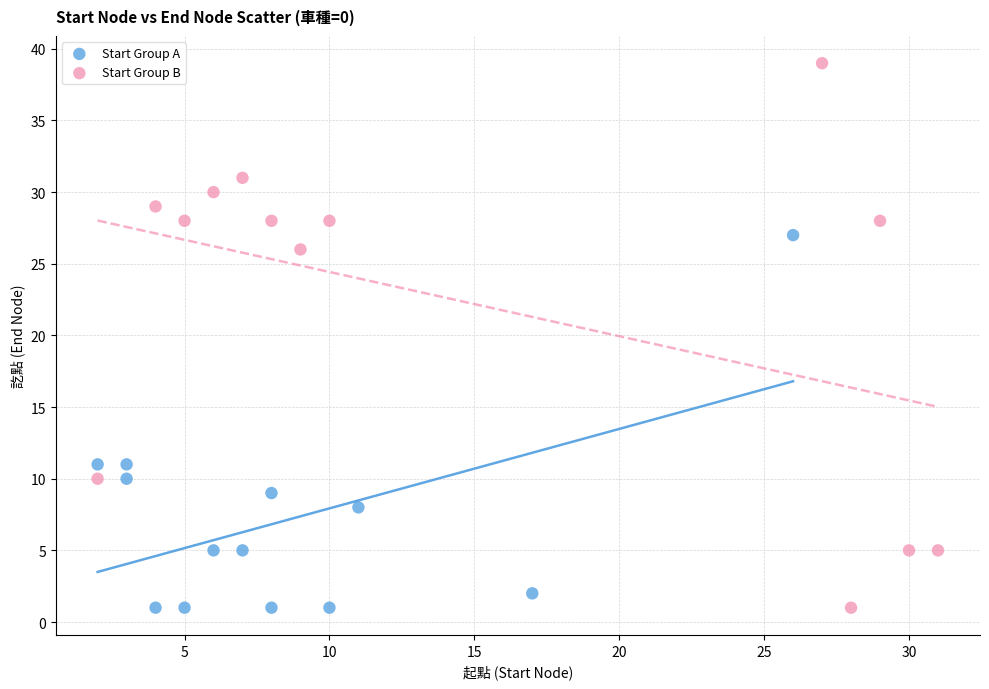

Which series reaches the maximum Y coordinate?

Start Group B